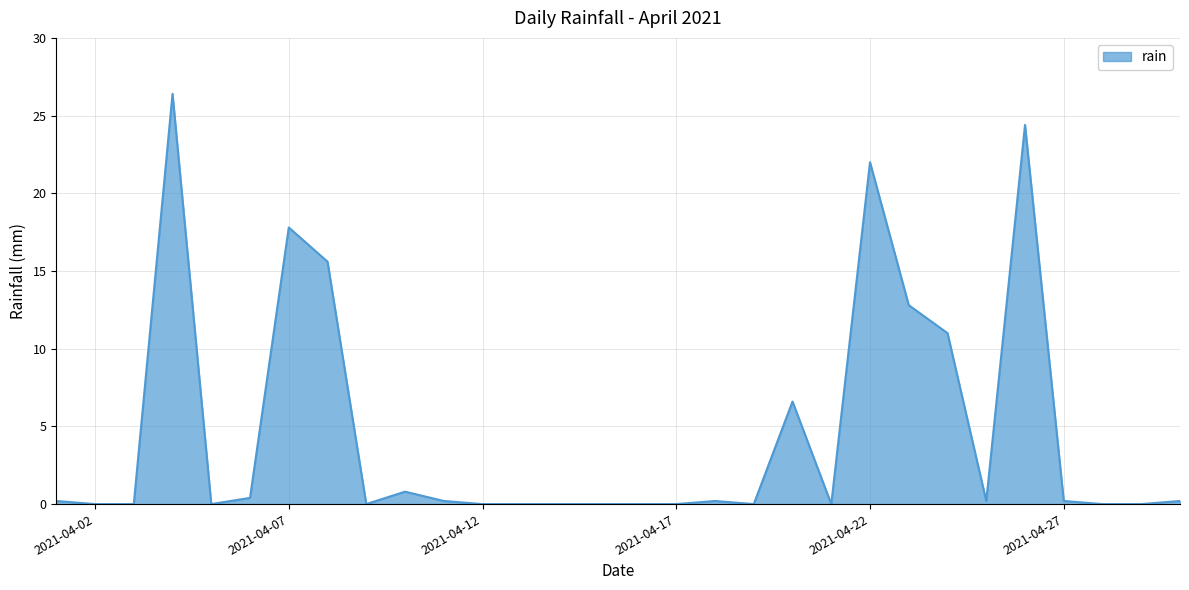

What is the difference between the maximum and minimum values?

26.4